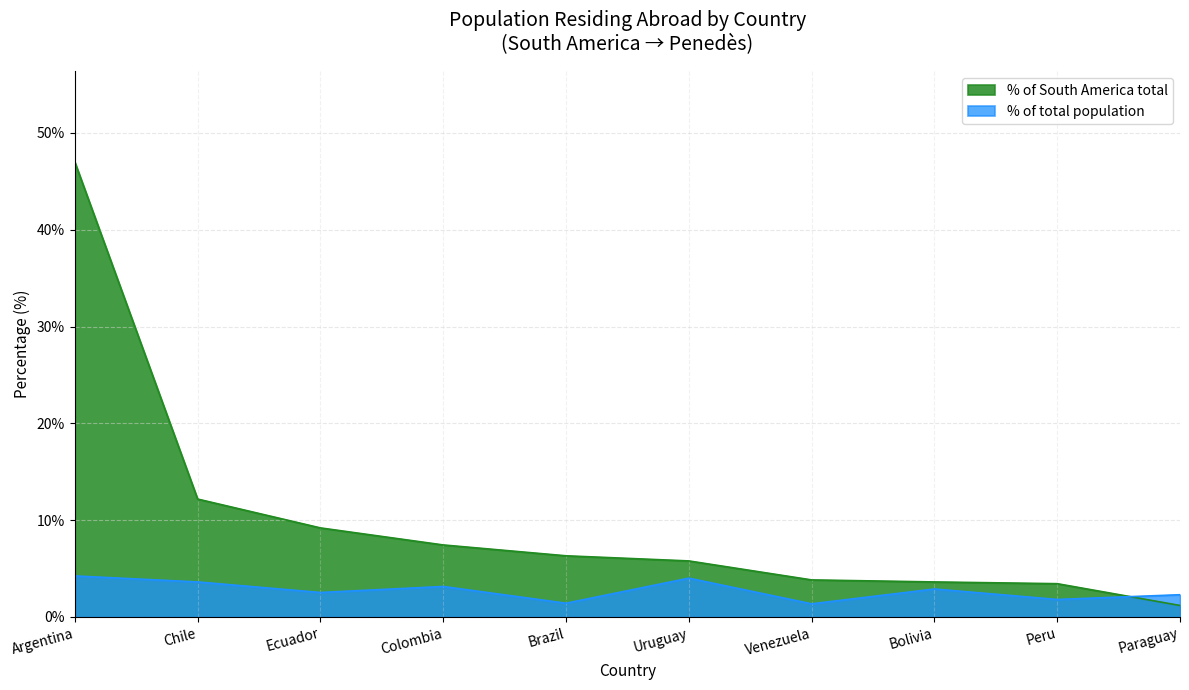

How many interior local valleys does the % of total population series have?

4